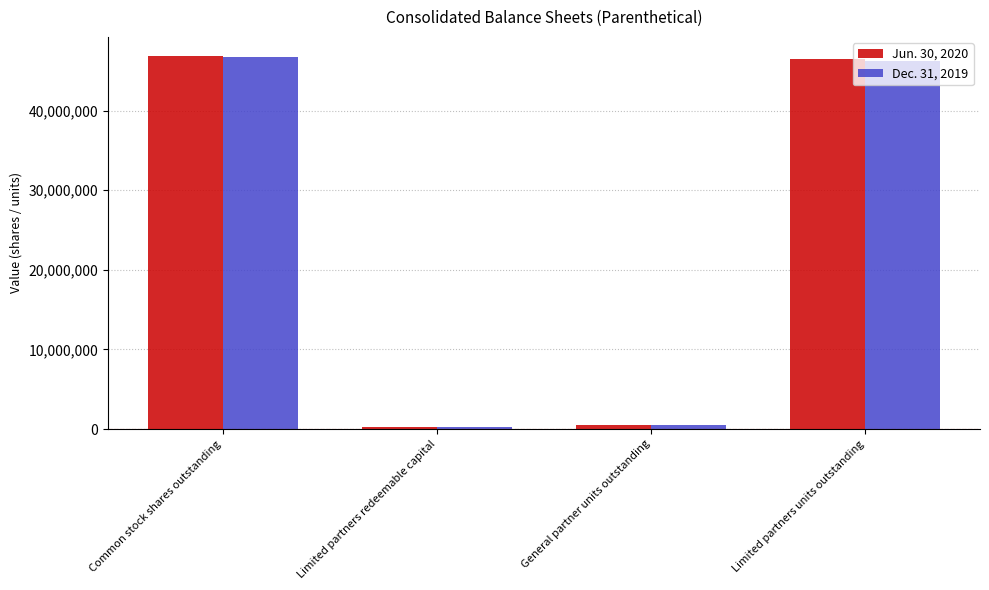

Where is Jun. 30, 2020 nearest to the value 23581205?

Limited partners units outstanding